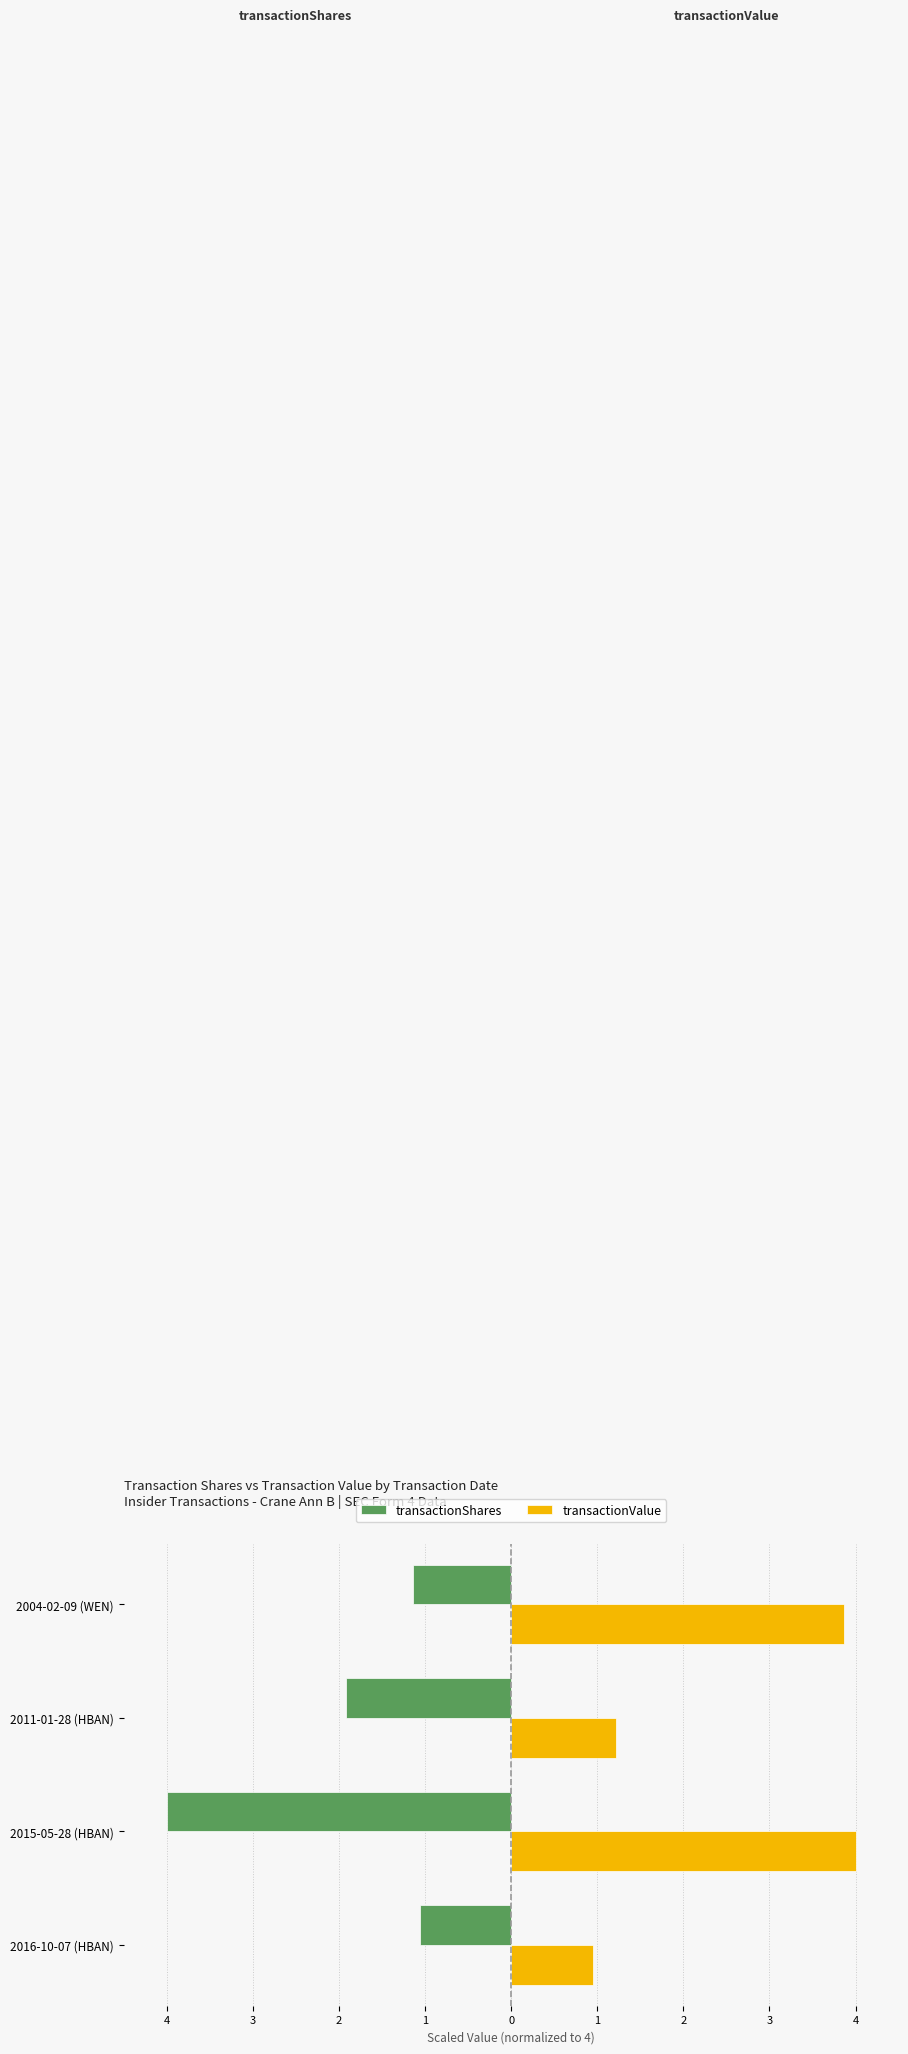

Which series has the largest total across all categories?

transactionValue